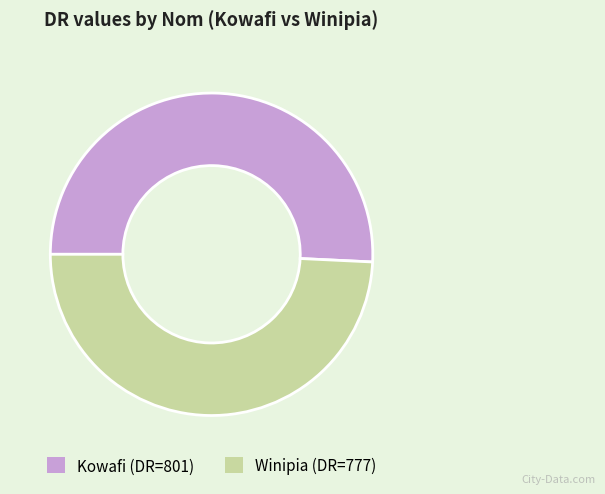

Is there any slice that represents more than half of the pie?

Yes